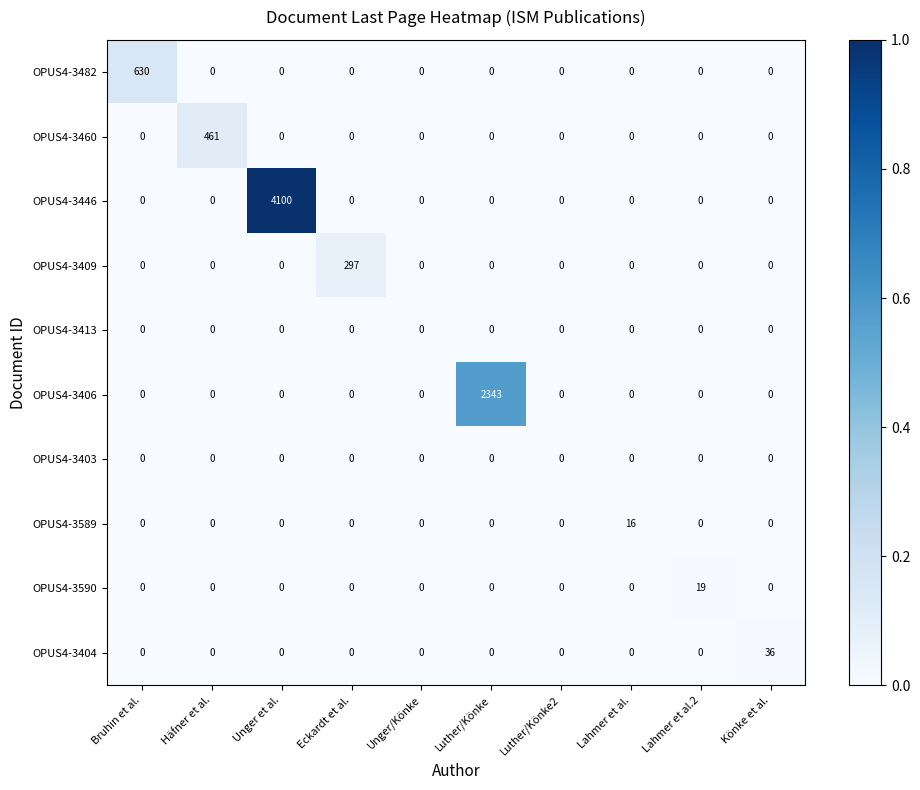

What is the total value across all series at Bruhin et al.?

630